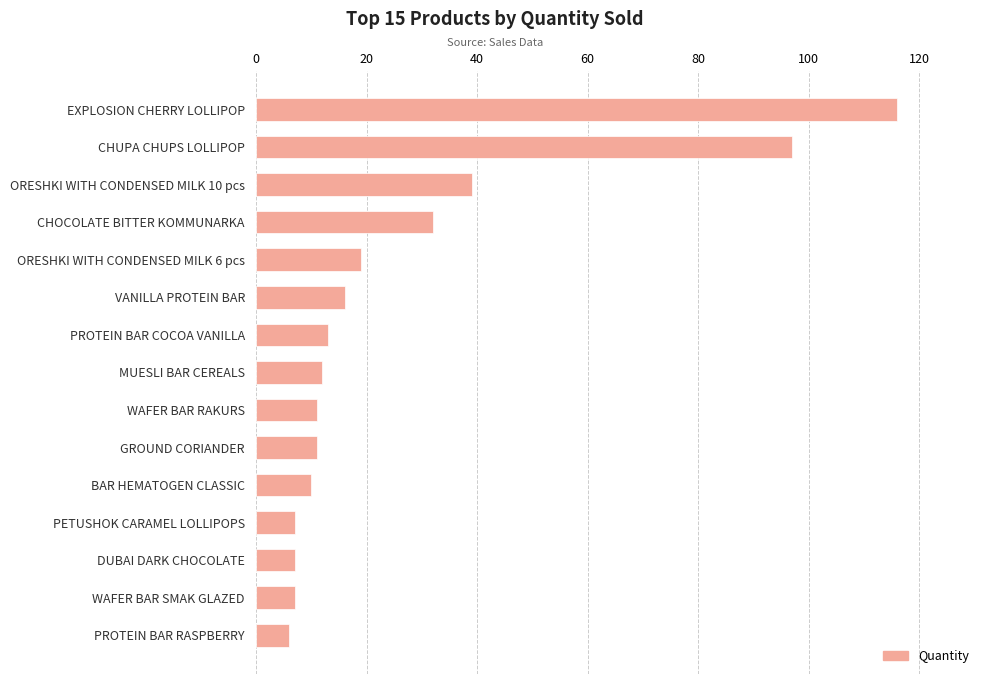

What is the ratio of the value at DUBAI DARK CHOCOLATE to the value at PETUSHOK CARAMEL LOLLIPOPS?

1.0